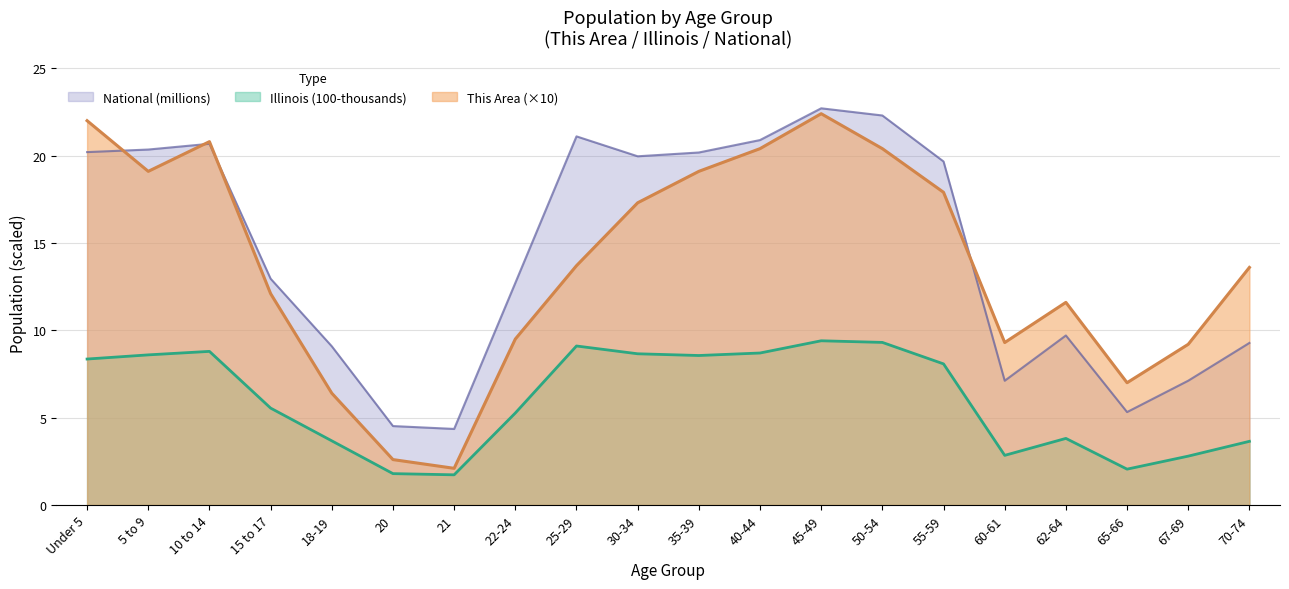

How many lines are shown in the chart?

3